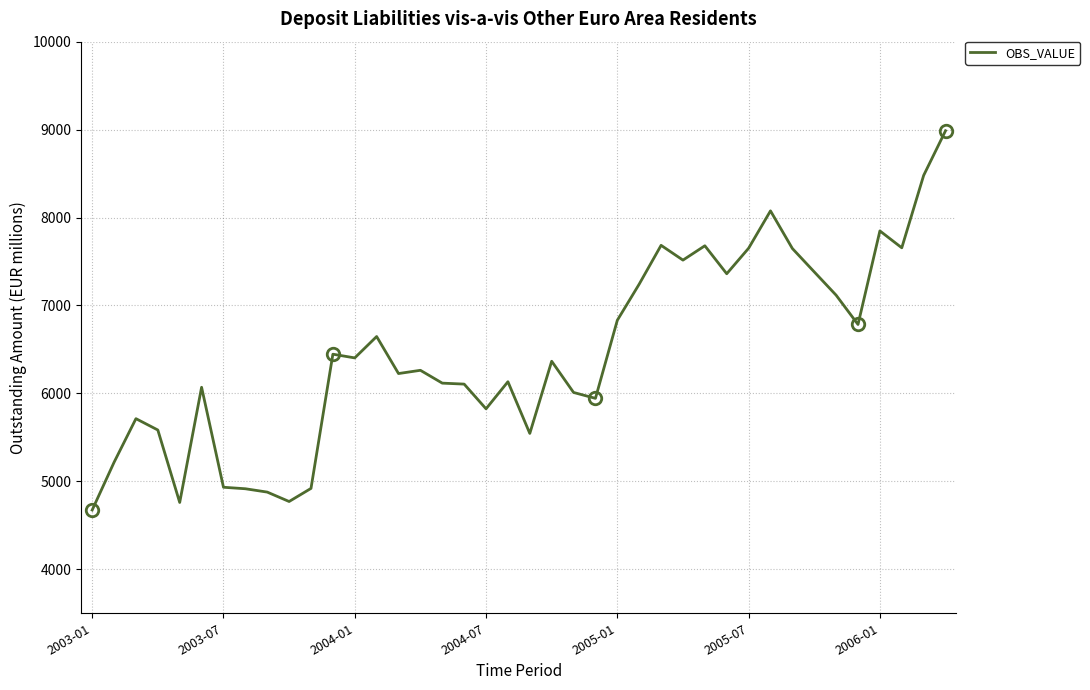

What is the smallest value displayed?

4674